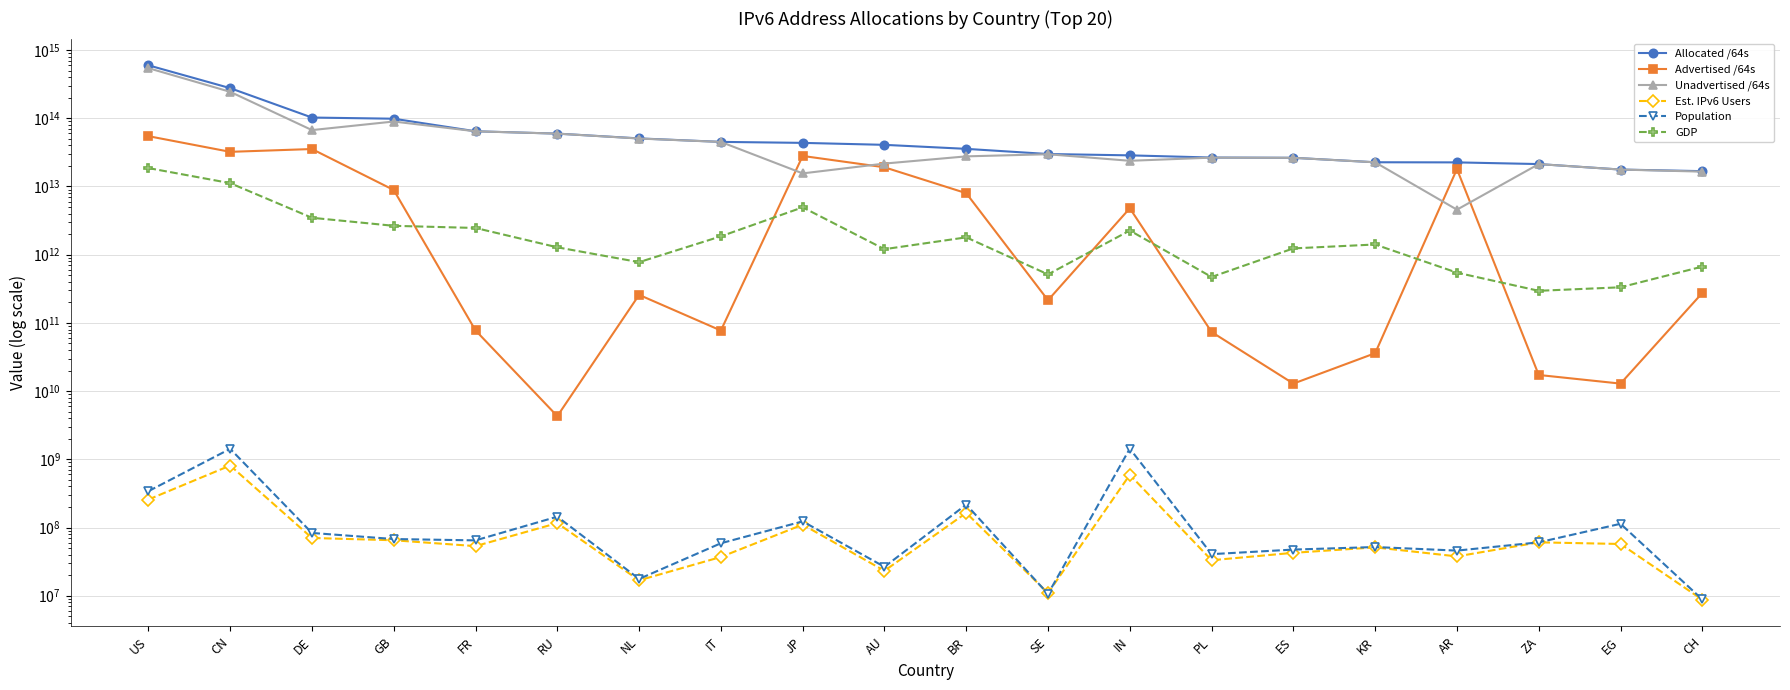

Reading left to right, extract all data points from this chart.

Allocated /64s: US=598160599416832	CN=276592678797312	DE=102525213933568	GB=98539466588160	FR=64489766191104	RU=59579806842880	NL=50706404540416	IT=45075952762880	JP=43598763851777	AU=40793683656704	BR=35624686256128	SE=29927355514880	IN=28604570861568	PL=26568684339200	ES=26341037113344	KR=22660248109057	AR=22565899075584	ZA=21316269637632	EG=17716740358144	CH=16784761487360
Advertised /64s: US=54691549478929	CN=32212835762176	DE=35416353603584	GB=8877698383872	FR=77595017216	RU=4295753728	NL=257702100992	IT=77326254080	JP=28038890258432	AU=19122287280128	BR=7976372600832	SE=215118512128	IN=4796455555072	PL=73551839232	ES=12885229568	KR=35977494528	AR=17994407411712	ZA=17246978048	EG=12884901888	CH=274878562304
Unadvertised /64s: US=543469049937903	CN=244379843035136	DE=67108860329984	GB=89661768204288	FR=64412171173888	RU=59575511089152	NL=50448702439424	IT=44998626508800	JP=15559873593345	AU=21671396376576	BR=27648313655296	SE=29712237002752	IN=23808115306496	PL=26495132499968	ES=26328151883776	KR=22624270614529	AR=4571491663872	ZA=21299022659584	EG=17703855456256	CH=16509882925056
Est. IPv6 Users: US=257262754	CN=811044720	DE=70286496	GB=65061469	FR=53389971	RU=116092811	NL=16826020	IT=37003494	JP=110268717	AU=23216298	BR=163859537	SE=10930597	IN=593223141	PL=33153719	ES=42580155	KR=51207326	AR=37725891	ZA=60655786	EG=57391104	CH=8747791
Population: US=340720709	CN=1425475135	DE=83277838	GB=67826286	FR=64806475	RU=144250250	NL=17639342	IT=58801839	JP=123030373	AU=26542830	BR=216906383	SE=10636617	IN=1433842958	PL=40705656	ES=47501202	KR=51767289	AR=45887008	ZA=60655786	EG=113420745	CH=8818483
GDP: US=18624134674649	CN=11198532660560	DE=3477765792718	GB=2650786909452	FR=2465432728425	RU=1283105973750	NL=777224687204	IT=1859372951019	JP=4949265845044	AU=1204593253890	BR=1795984851240	SE=514450617822	IN=2262604187724	PL=471330790824	ES=1237216307292	KR=1411228065429	AR=545458864096	ZA=295454333606	EG=332776465830	CH=668846661618